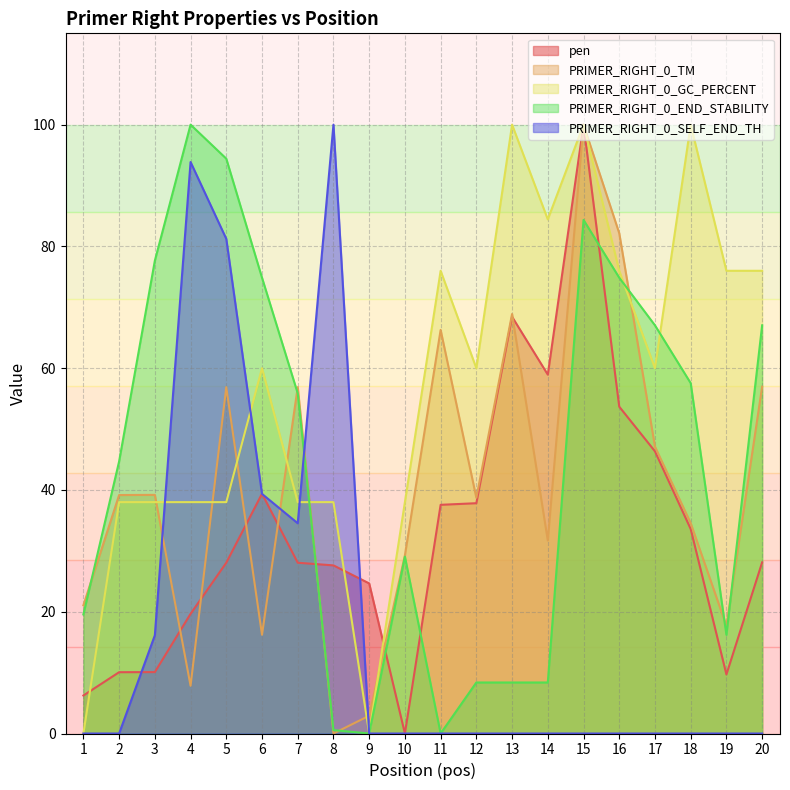

At which category does PRIMER_RIGHT_0_END_STABILITY reach its first local valley?

9